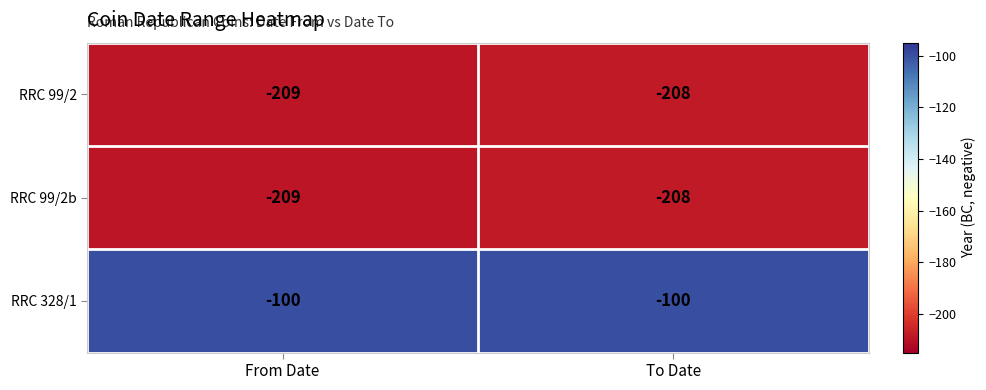

Is it true that RRC 328/1 equals -44 at From Date?

False